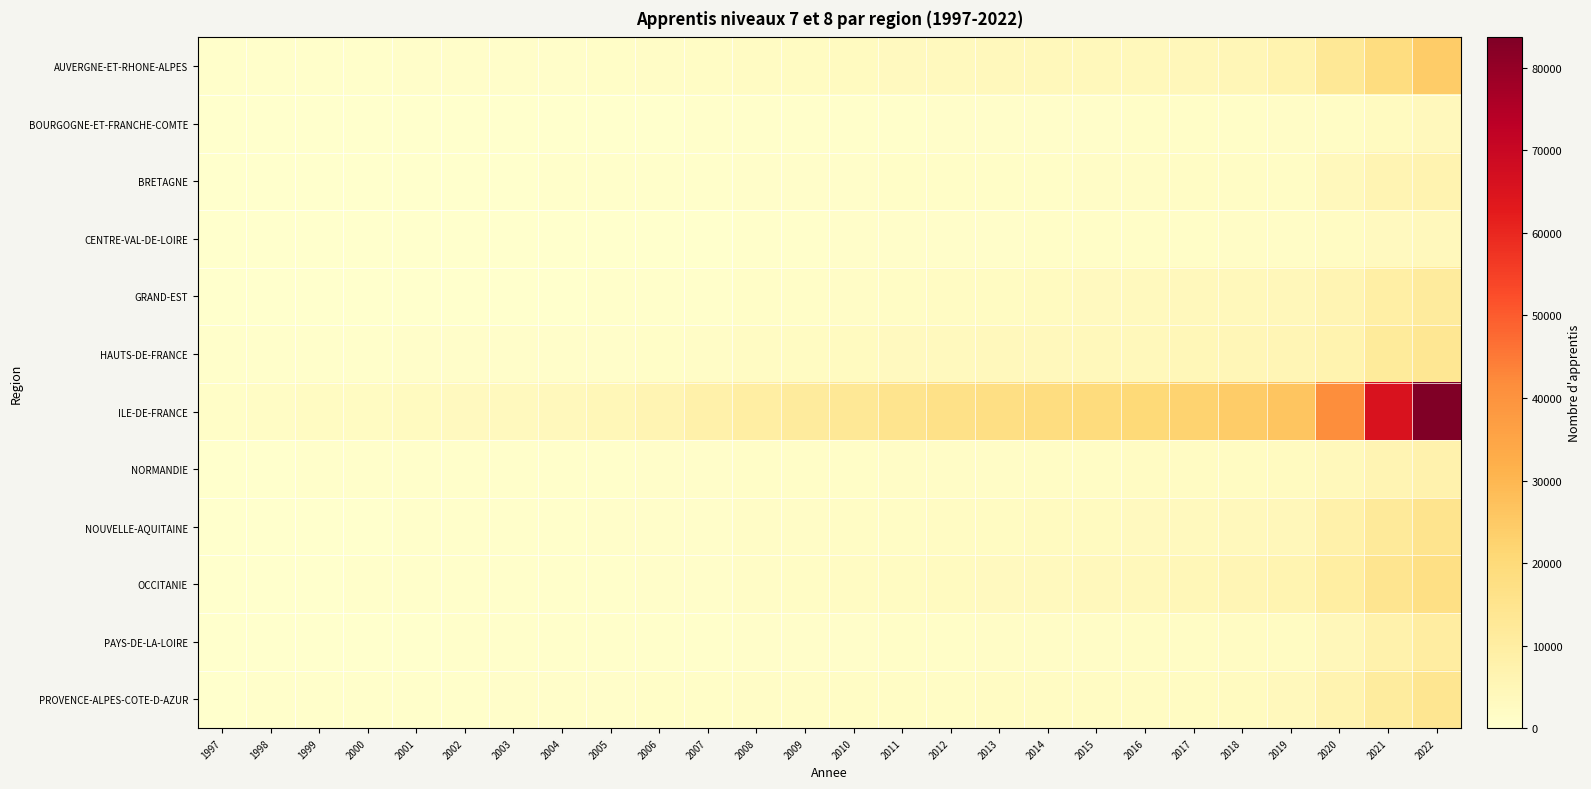

How many data points does each series have?

26